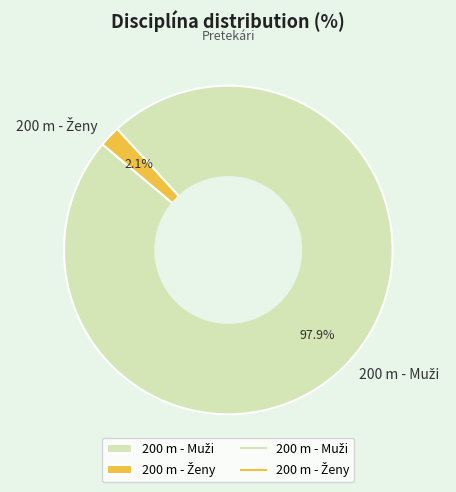

Count the number of slices in the pie.

2